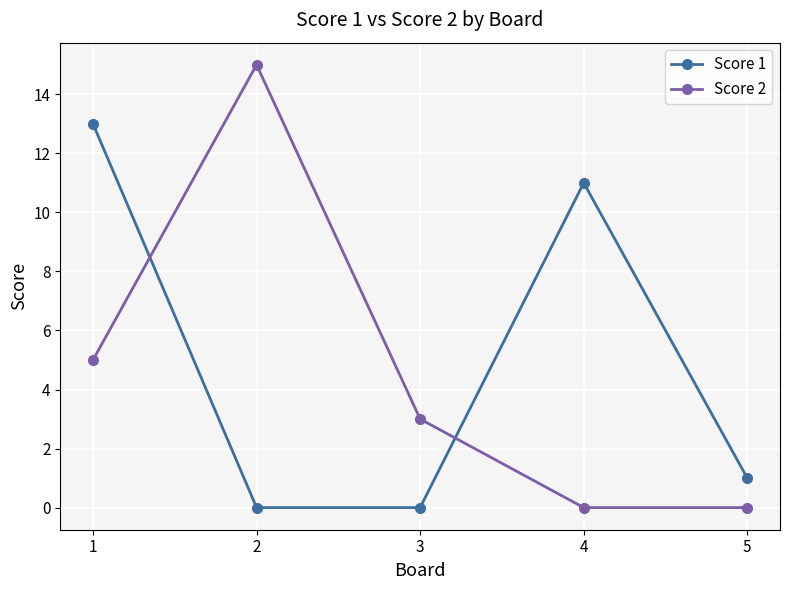

True or false: Score 2 and Score 1 cross at least once.

True